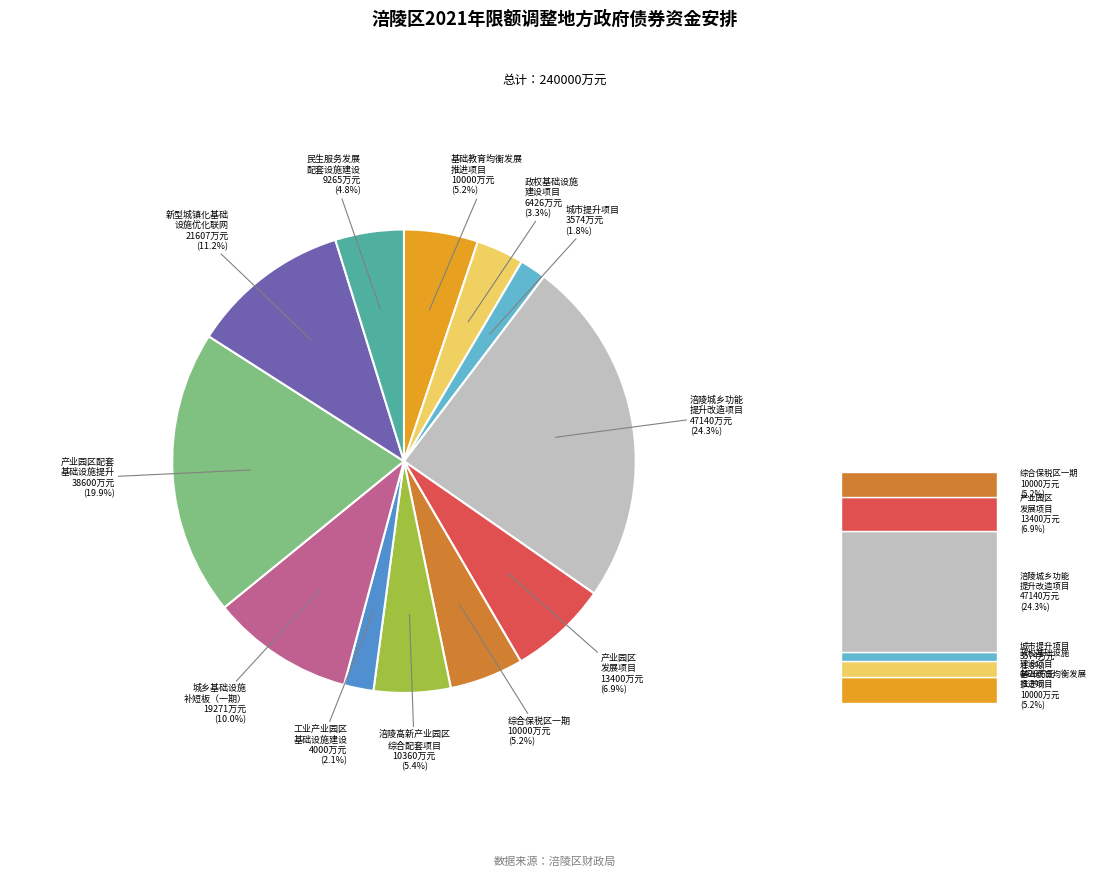

To the nearest percent, what is the difference between the largest and smallest slice percentages?

22%